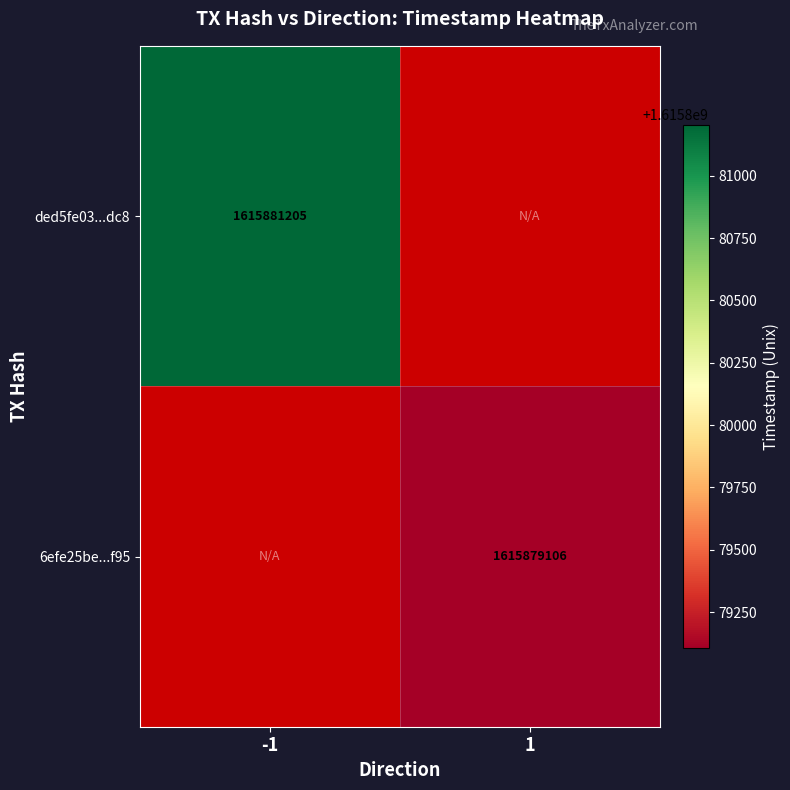

Is the value of 6efe25be...f95 at 1 greater than the value of ded5fe03...dc8 at -1?

No